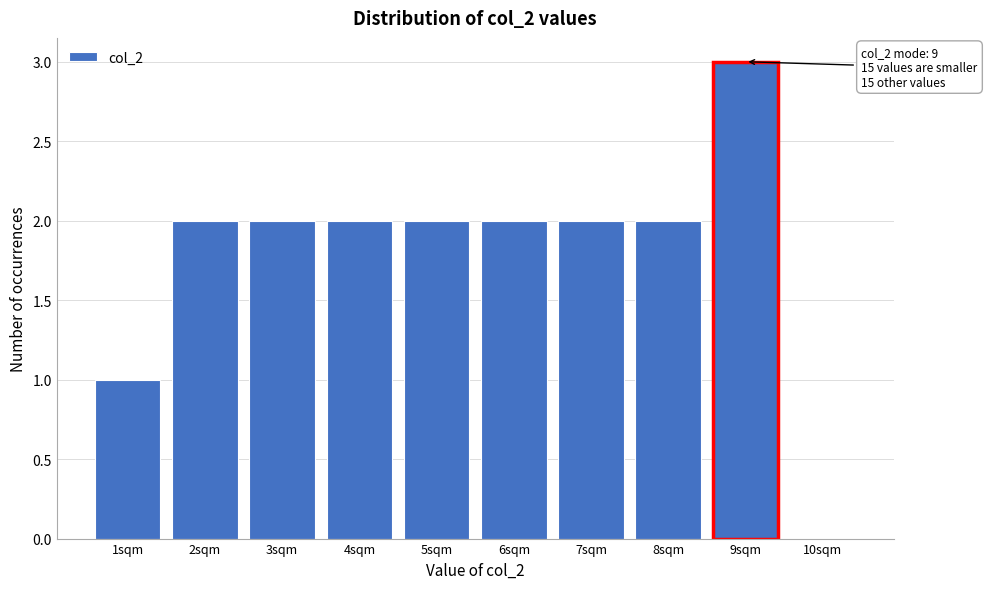

Over which range of the x-axis is the bar tallest?

8.5 to 9.5